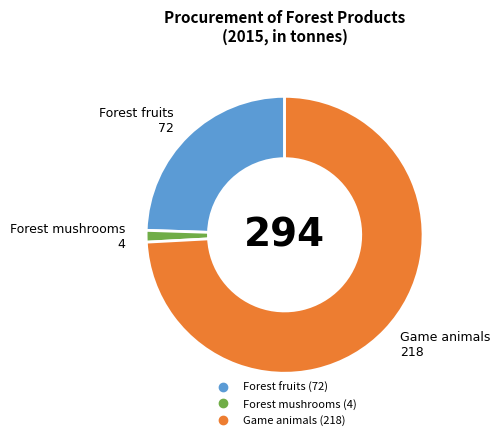

Count the number of slices in the pie.

3